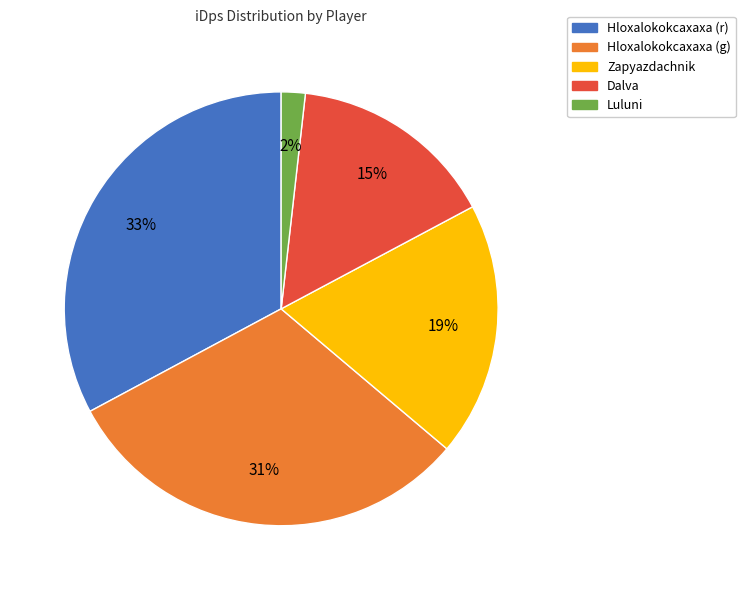

What is the largest slice in the pie chart?

Hloxalokokcaxaxa (r)